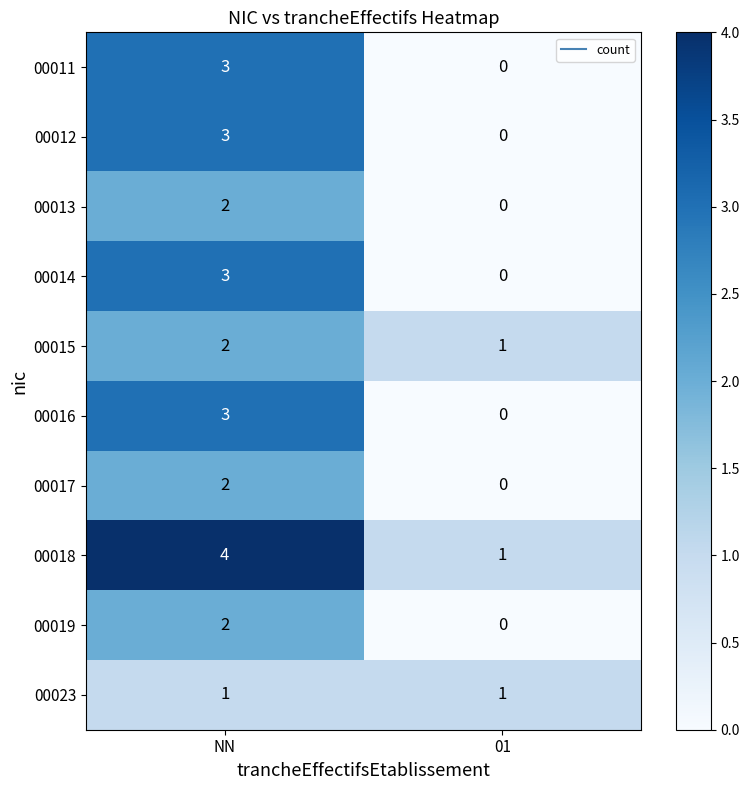

Reading right to left, what are all the values shown in this chart?

00011: 0	3
00012: 0	3
00013: 0	2
00014: 0	3
00015: 1	2
00016: 0	3
00017: 0	2
00018: 1	4
00019: 0	2
00023: 1	1